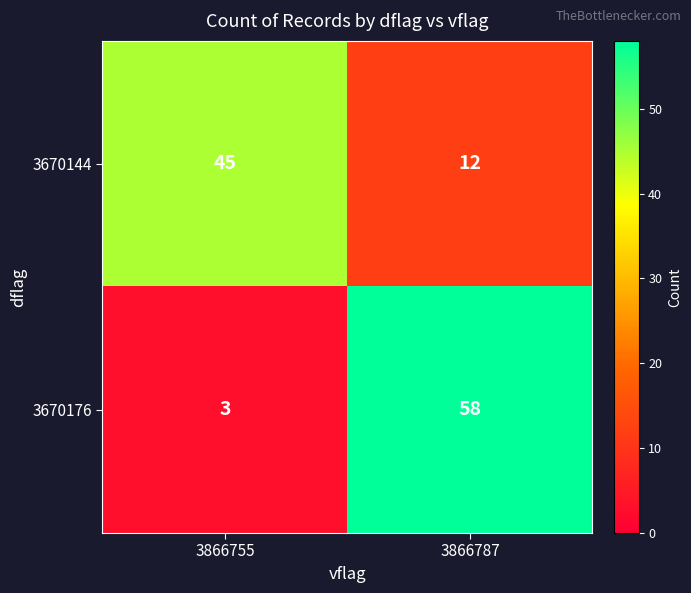

Is it true that 3670144 equals 65 at 3866755?

False